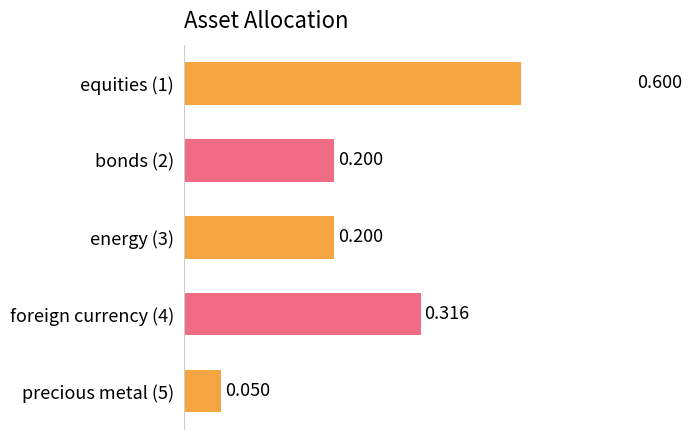

How many series are shown in this chart?

1